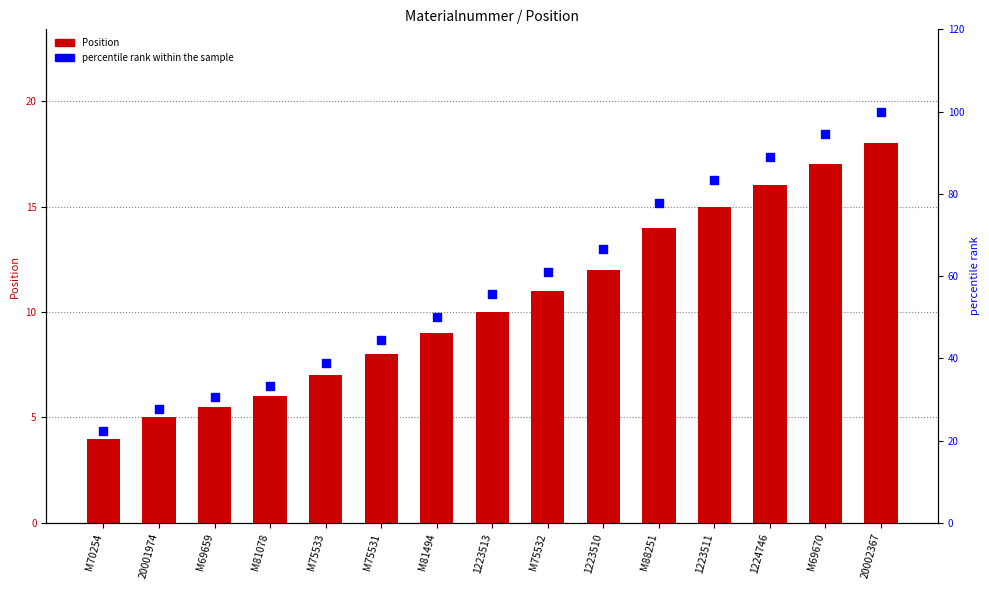

Which series reaches the maximum Y coordinate?

percentile rank within the sample